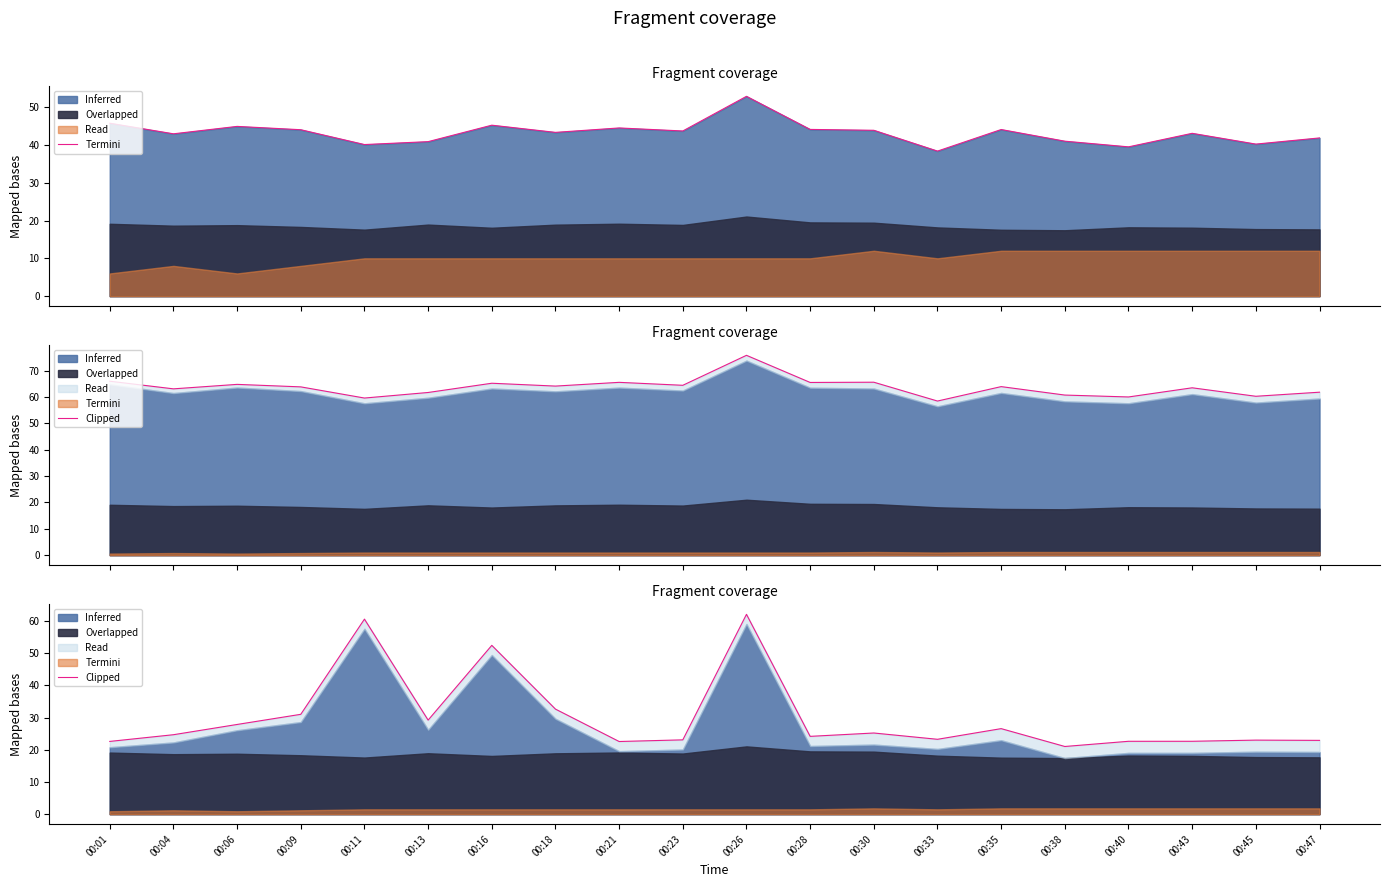

Which category has the highest value across all series?

00:26